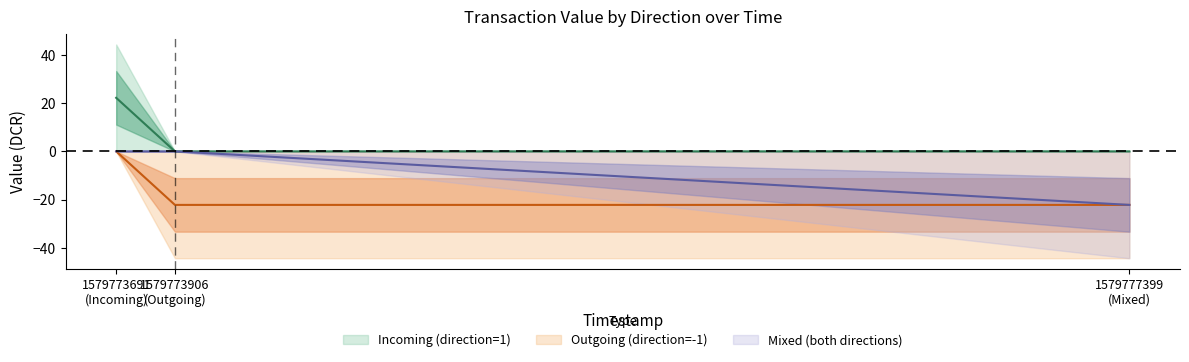

What is the spread (max minus min) of values at 1579773906?

44.3